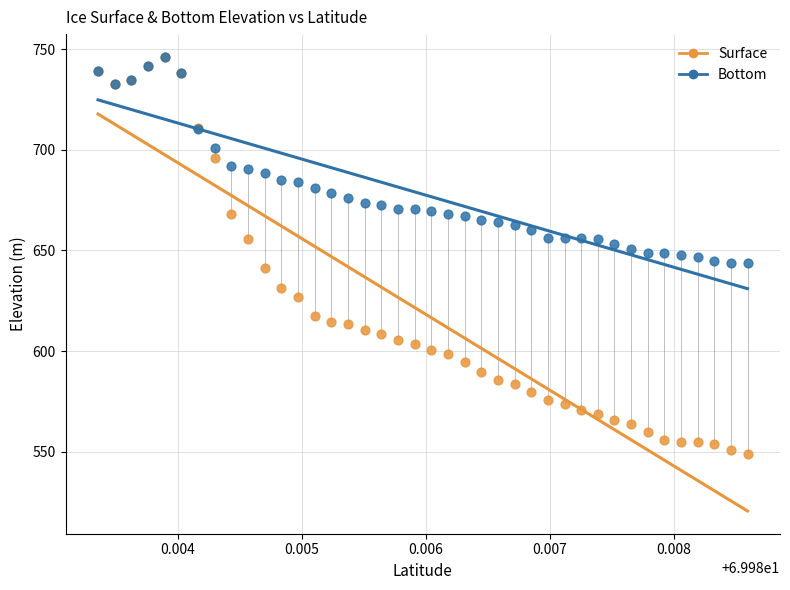

What are all the series names shown in the legend?

Surface, Bottom